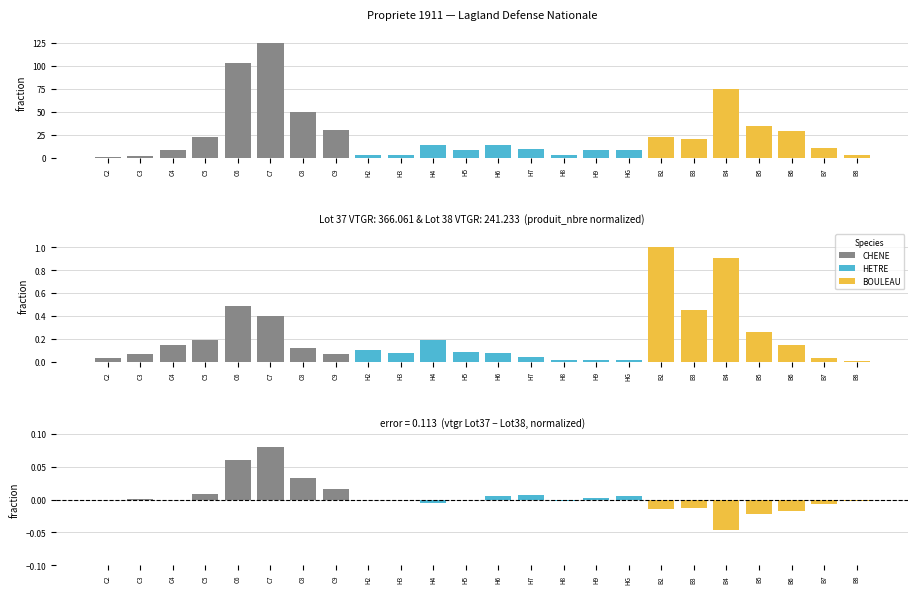

List the labels in order of value, smallest first.

C2, C3, H2, H3, B8, H8, H5, H9, C4, HG, H7, B7, H4, H6, B3, C5, B2, B6, C9, B5, C8, B4, C6, C7